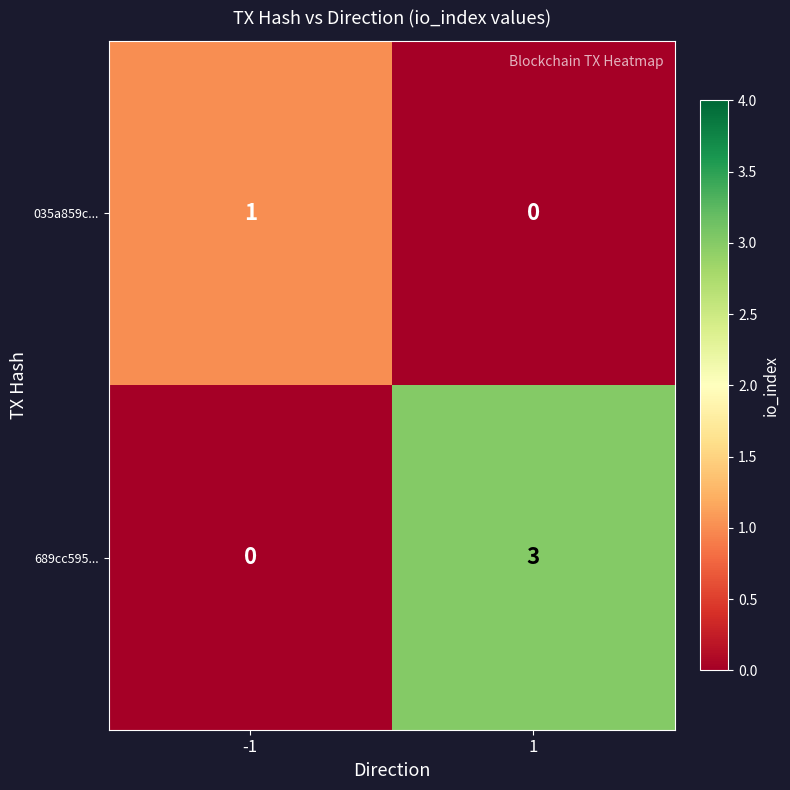

What is the sum of all 689cc595... values?

3